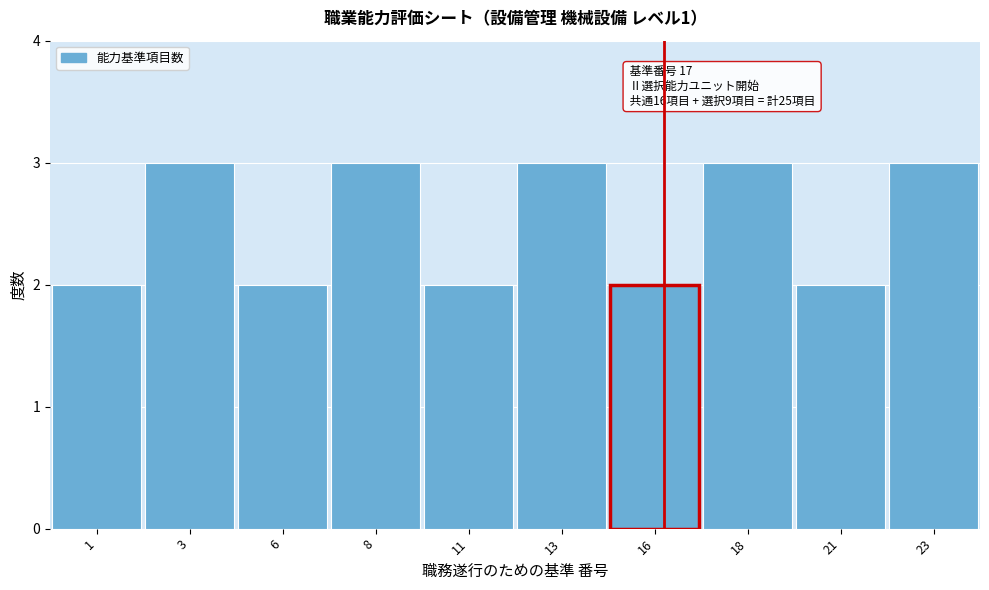

Reading left to right, list all the values displayed in this chart.

1=2	3=3	6=2	8=3	11=2	13=3	16=2	18=3	21=2	23=3